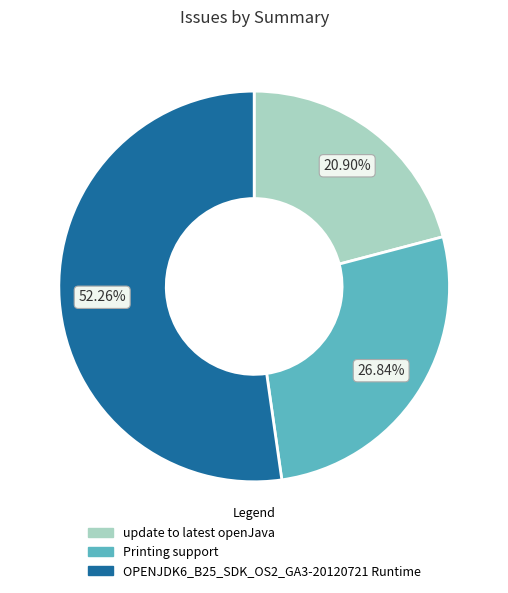

What percentage is the update to latest openJava slice, to the nearest percent?

21%